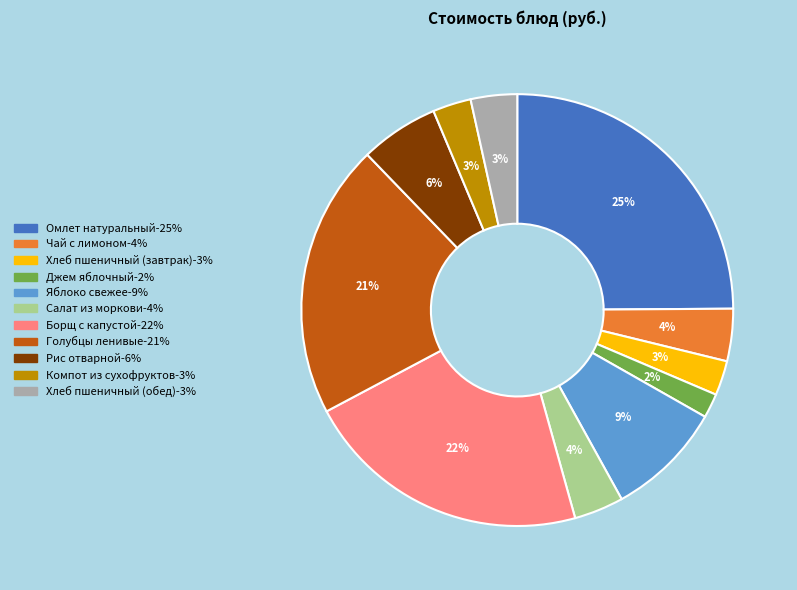

Do Компот из сухофруктов and Хлеб пшеничный (завтрак) together represent more than half of the pie?

No